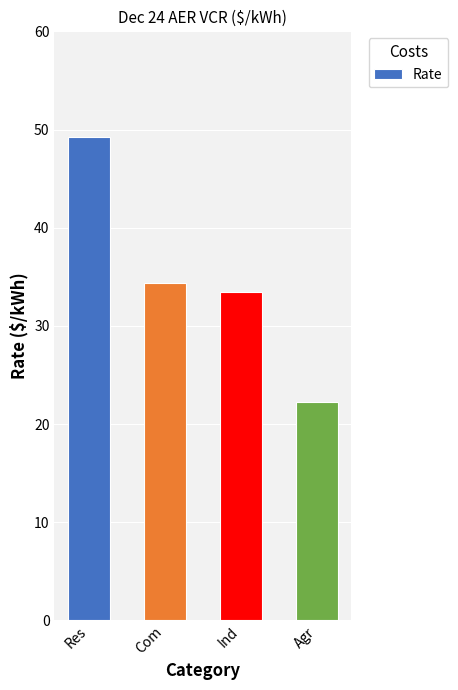

Which has a higher value, Agr or Com?

Com